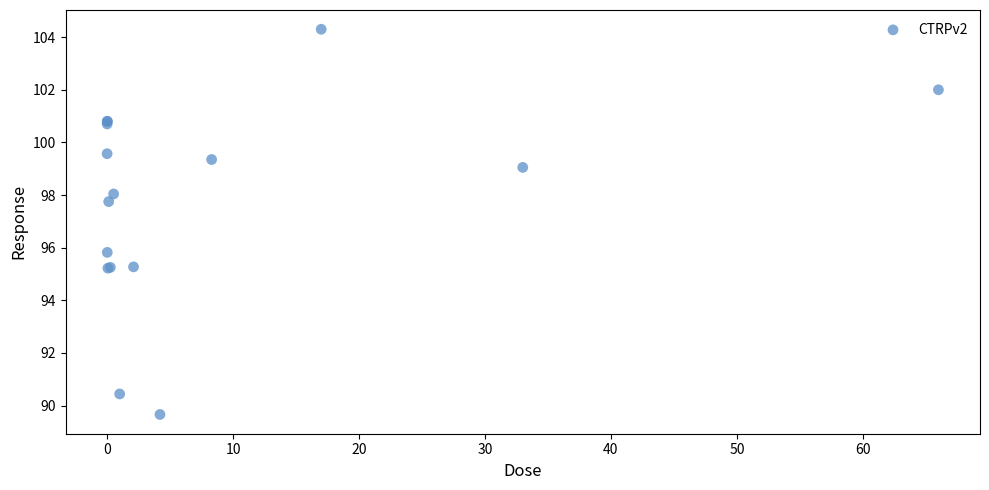

What Y value in the scatter plot is closest to 96?

95.8